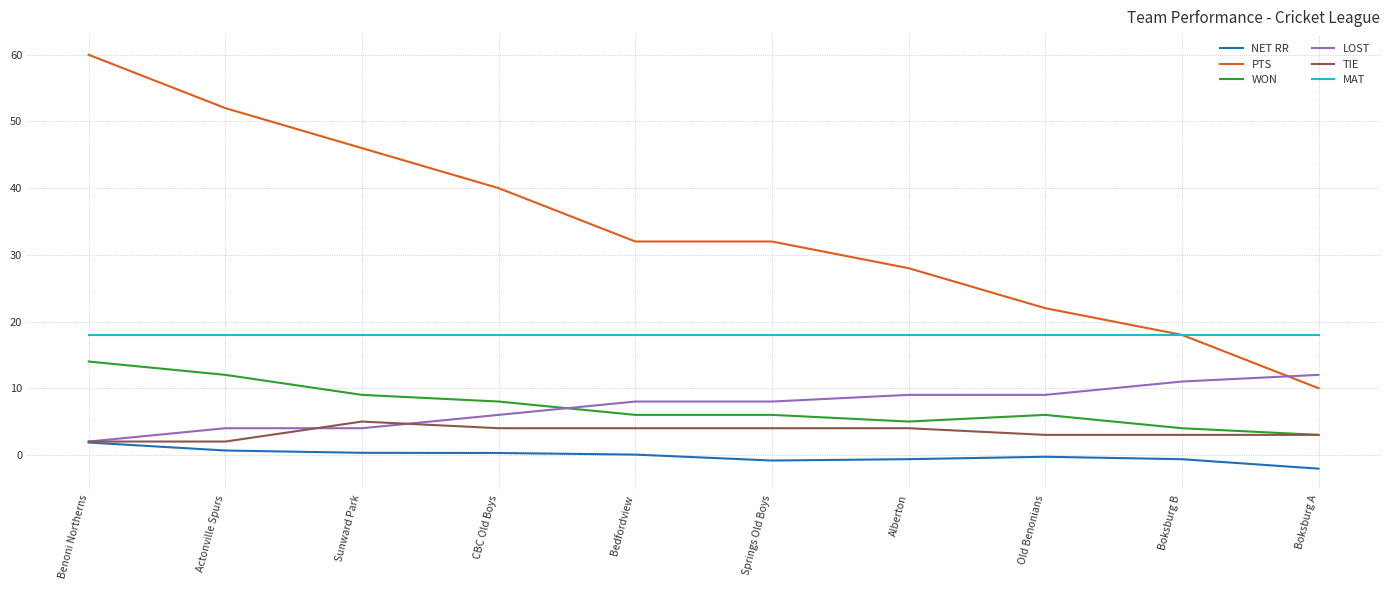

What is the maximum value for NET RR?

1.9